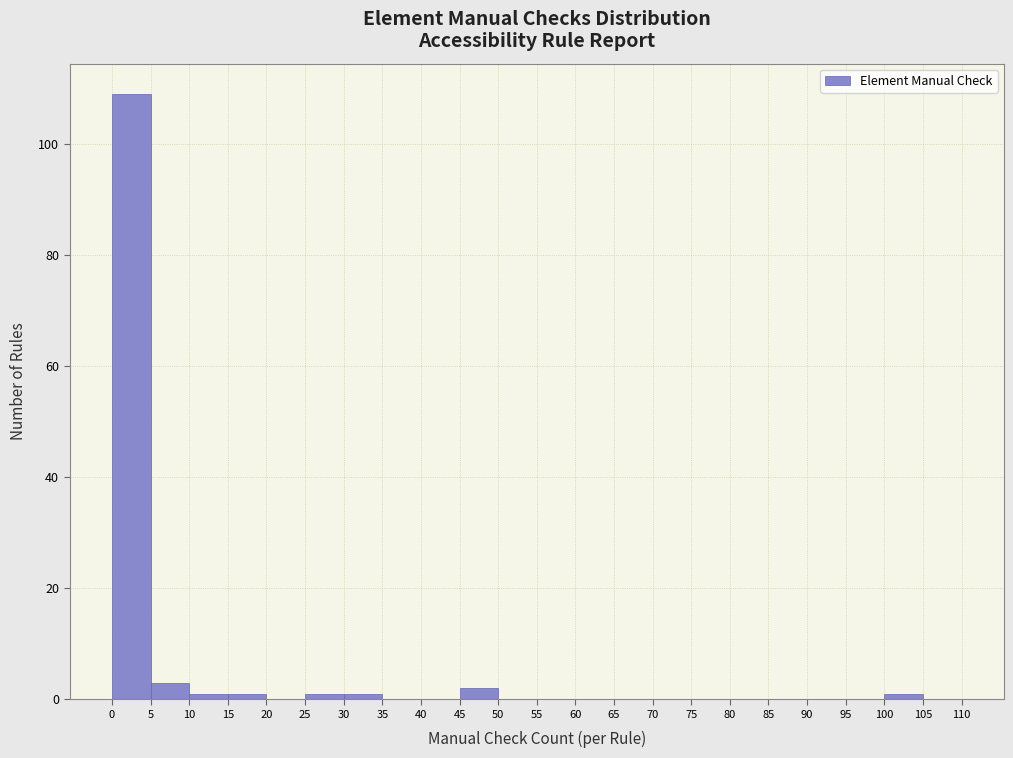

Reading left to right, transcribe this chart: for each bar, give the range it covers on the x-axis and its height. The values are not printed on the chart, so give them approximately, as read against the axis.

0 to 5: 110
5 to 10: 4
10 to 15: under 2
15 to 20: under 2
20 to 25: 0
25 to 30: under 2
30 to 35: under 2
35 to 40: 0
40 to 45: 0
45 to 50: 2
50 to 55: 0
55 to 60: 0
60 to 65: 0
65 to 70: 0
70 to 75: 0
75 to 80: 0
80 to 85: 0
85 to 90: 0
90 to 95: 0
95 to 100: 0
100 to 105: under 2
105 to 110: 0